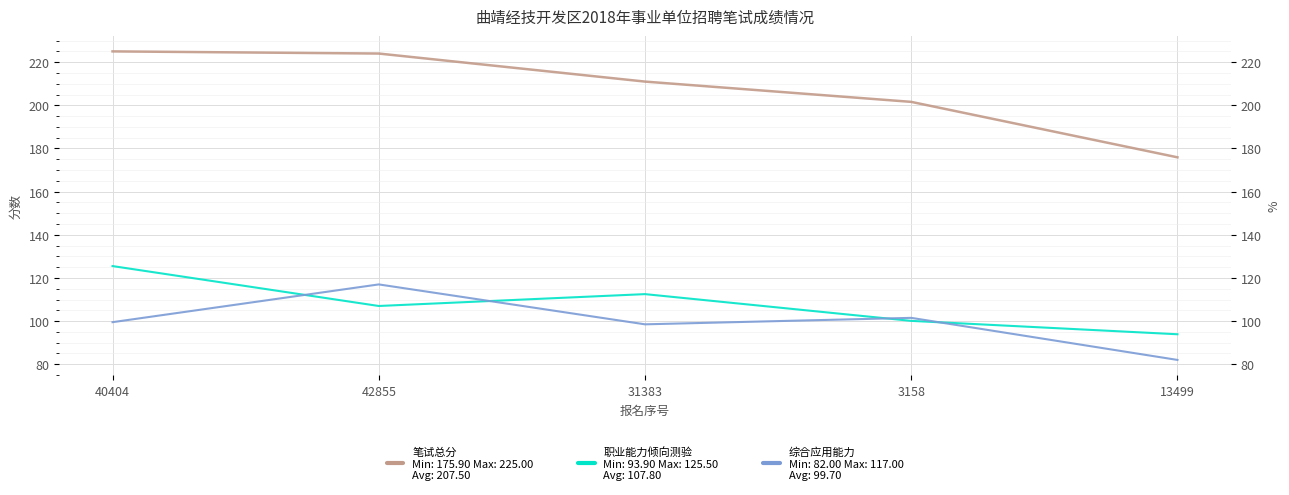

What is the sum of the 职业能力倾向测验 values at 42855 and 31383?

219.5